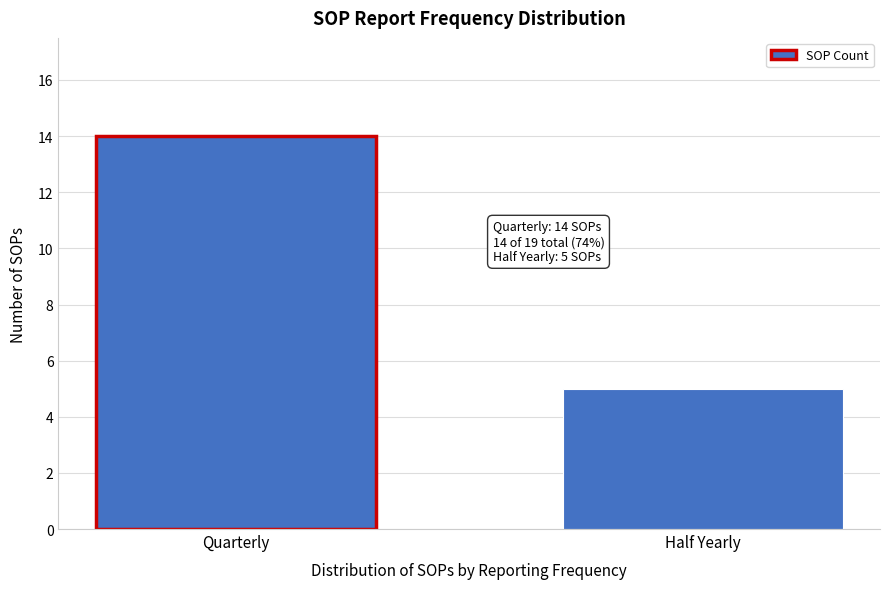

Reading left to right, extract all data points from this chart.

Quarterly=14	Half Yearly=5